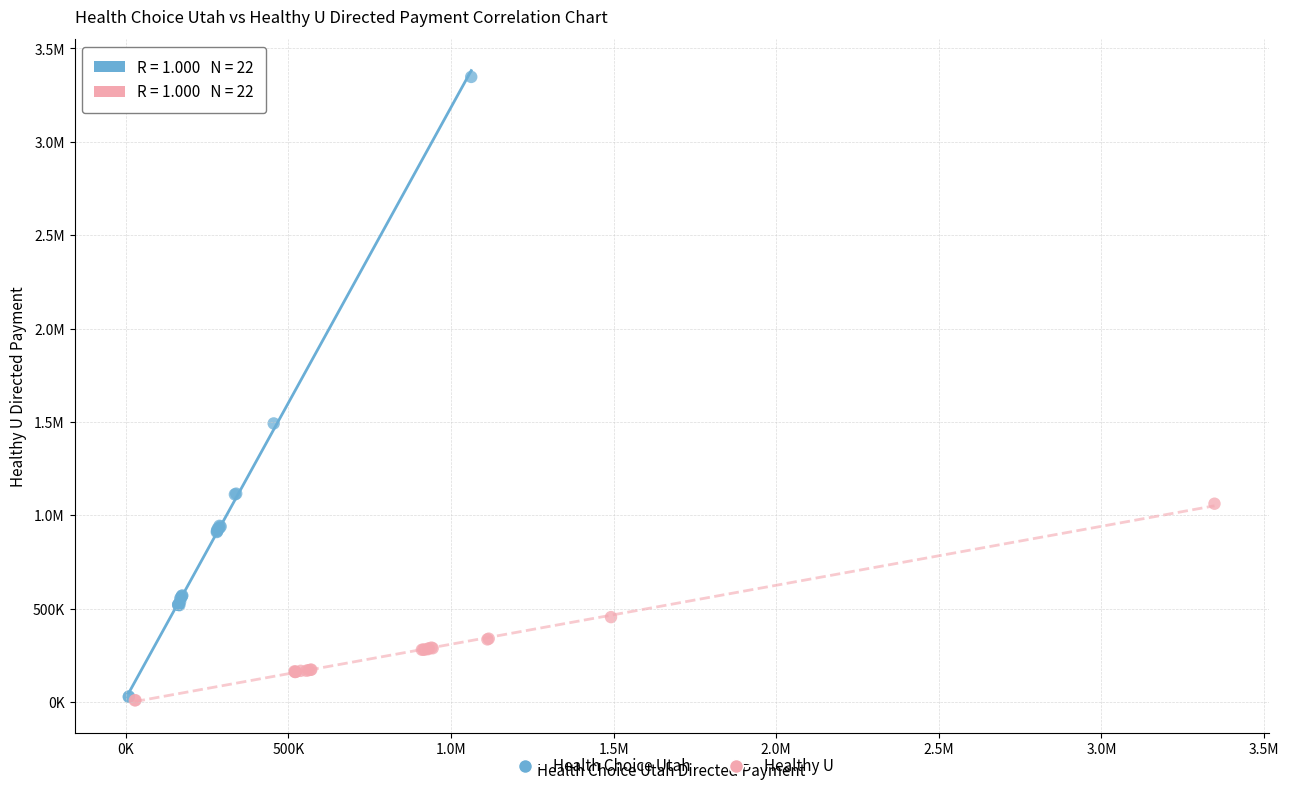

What are all the series names shown in the legend?

Health Choice Utah, Healthy U